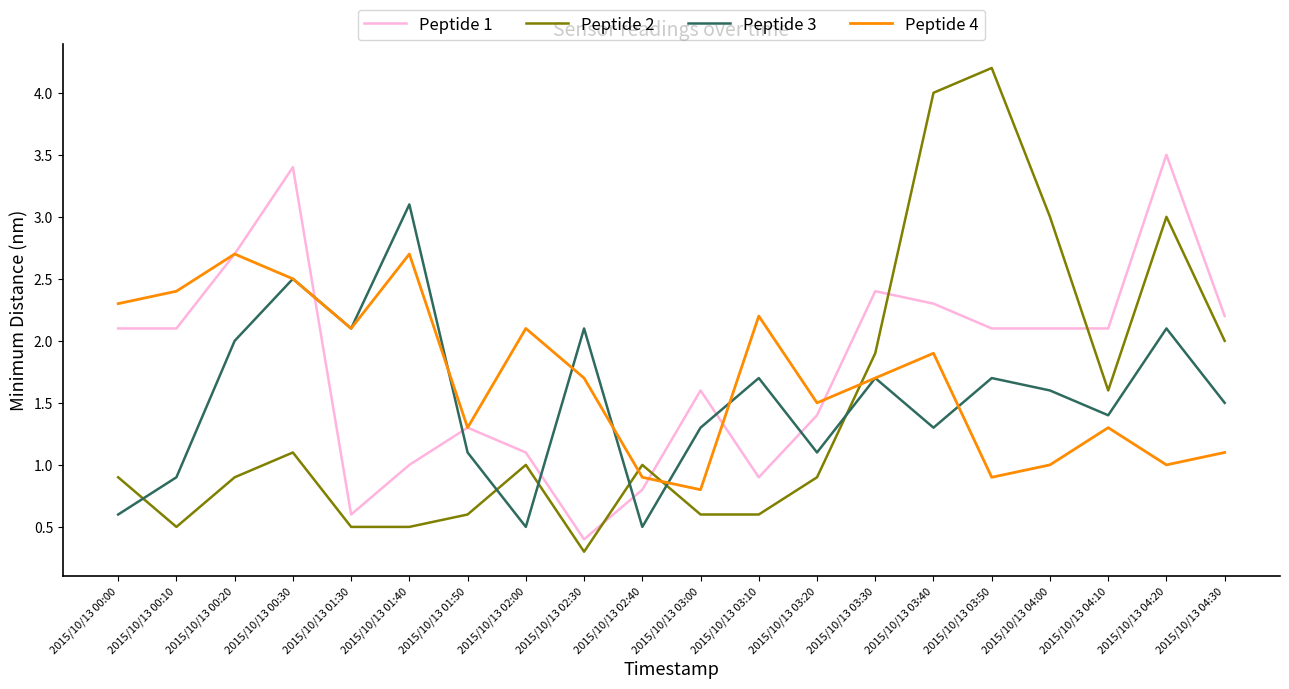

What is the total value across all series at 2015/10/13 03:40?

9.5